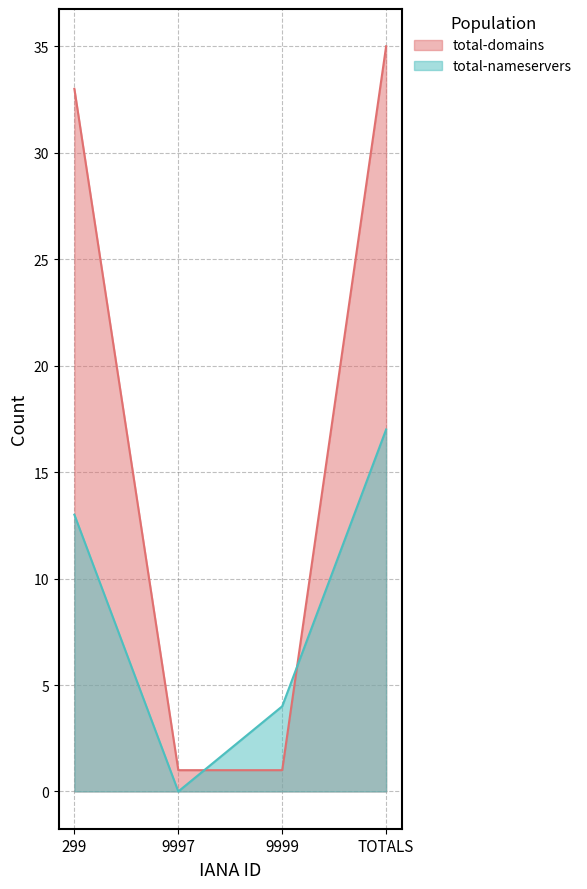

What is the maximum value for total-nameservers?

17